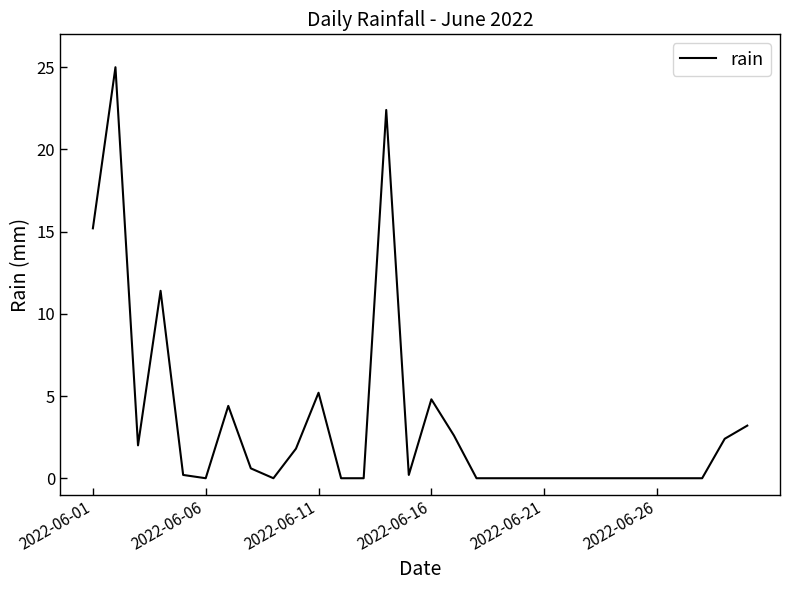

What is the difference between the maximum and second lowest values?

25.0